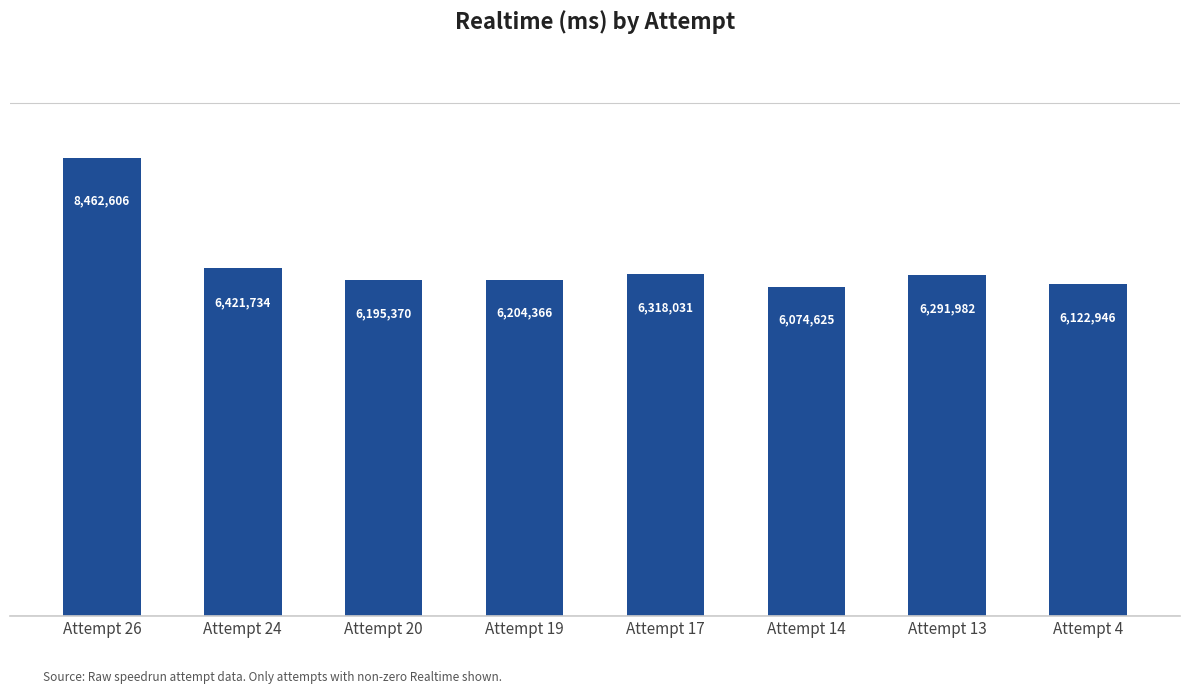

How many values are below 6291982?

4